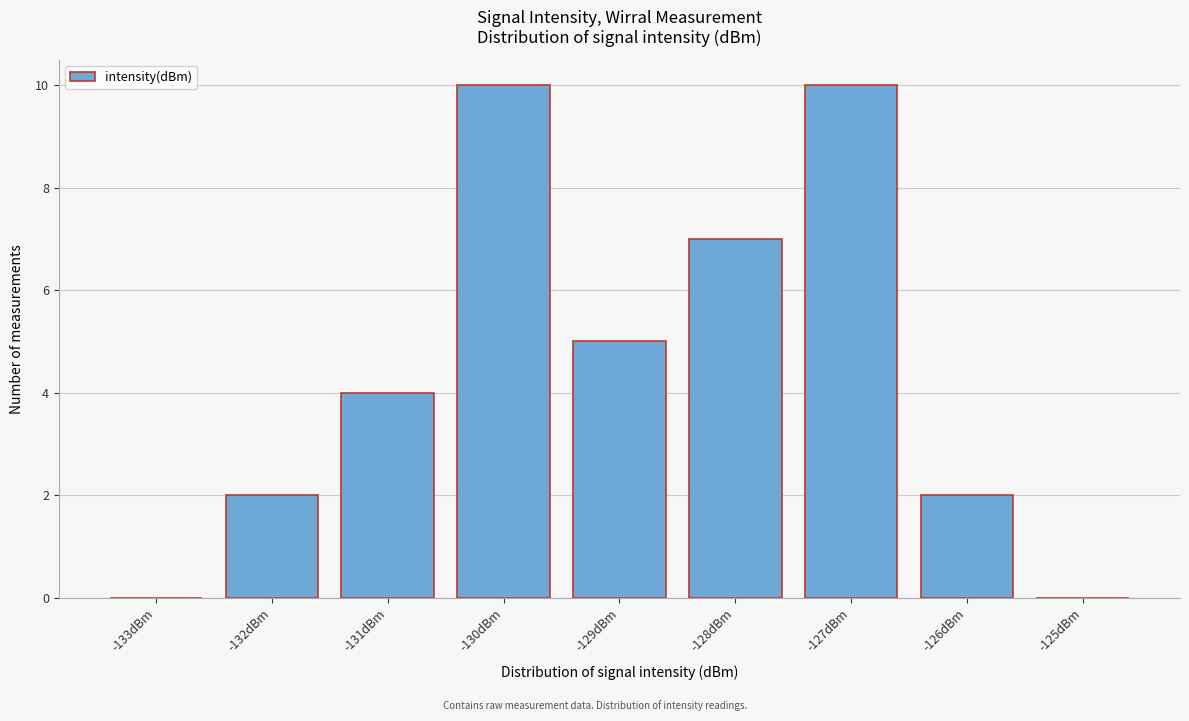

Reading right to left, extract all data points from this chart.

-125dBm=0	-126dBm=2	-127dBm=10	-128dBm=7	-129dBm=5	-130dBm=10	-131dBm=4	-132dBm=2	-133dBm=0